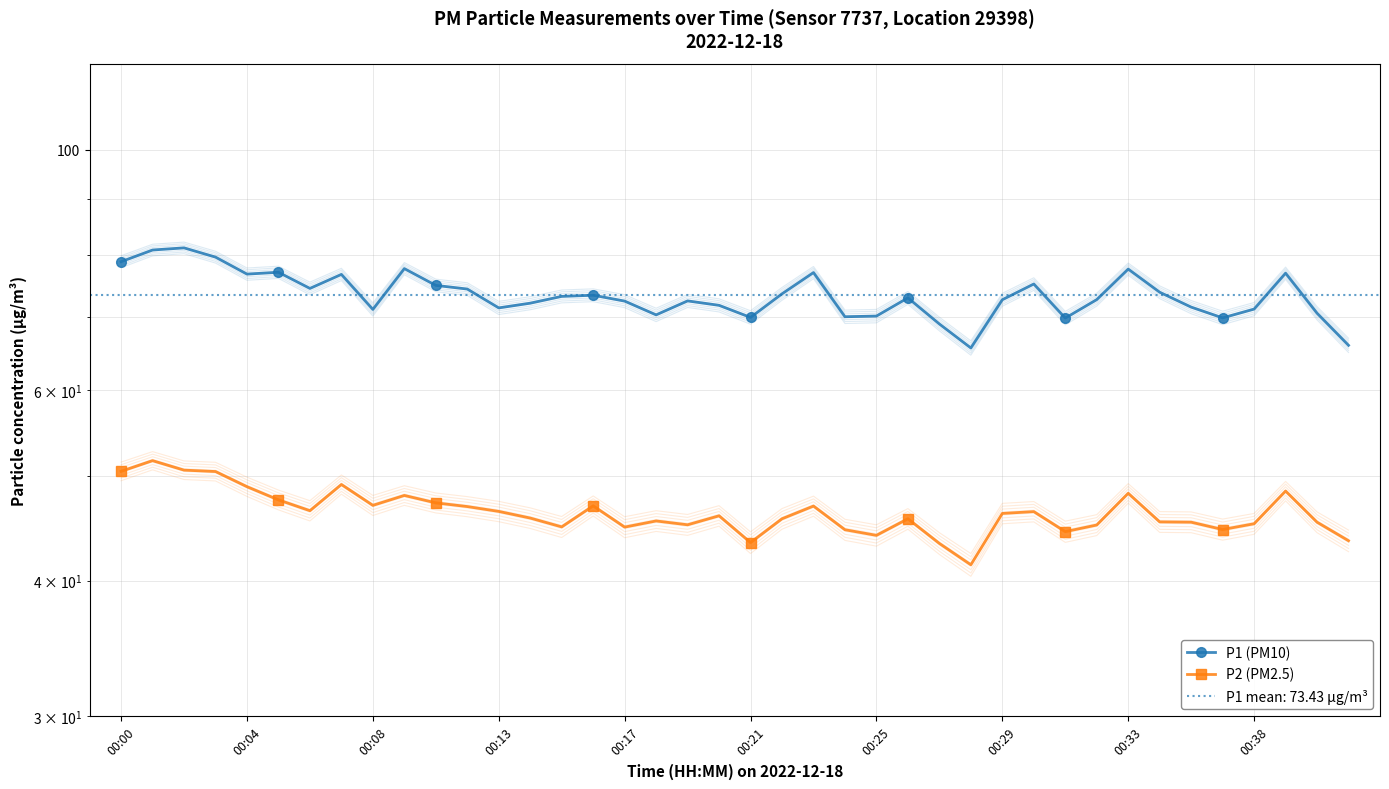

How many categories are shown in the chart?

40